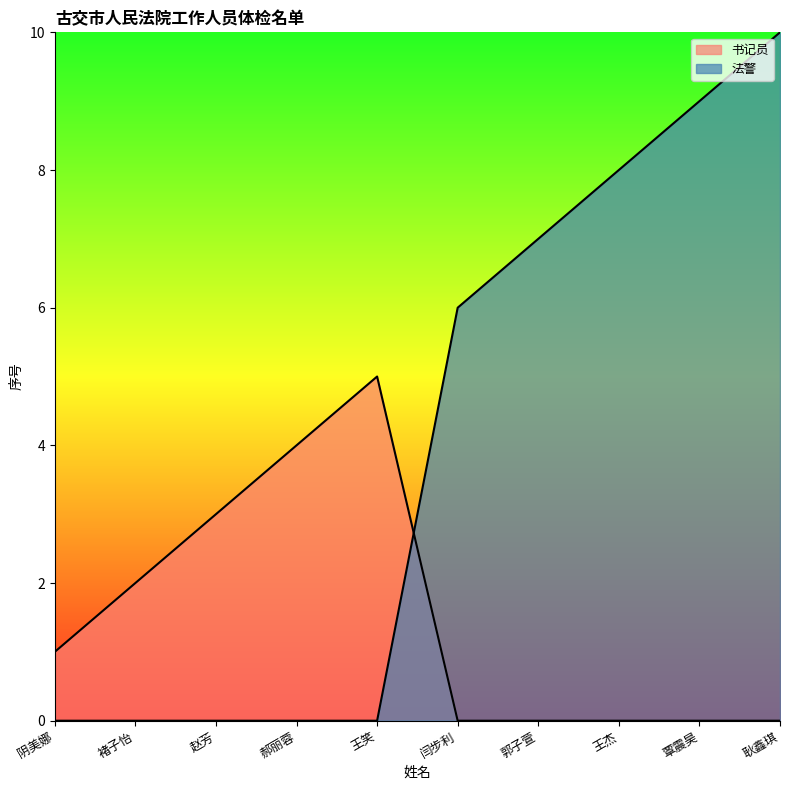

True or false: 法警 has more than 2 interior local peaks.

False